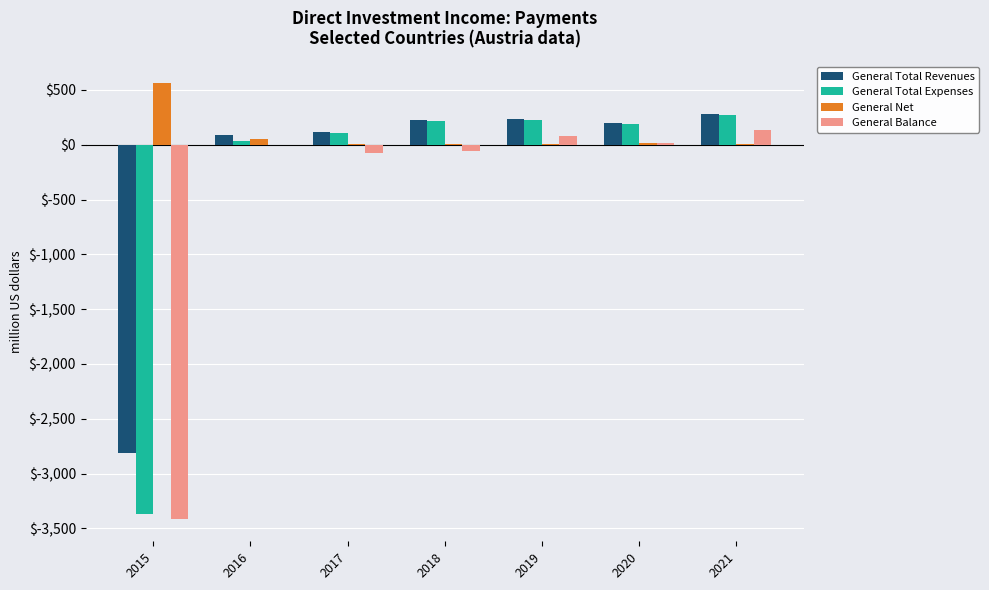

Where does the General Net series first go above 10?

2015